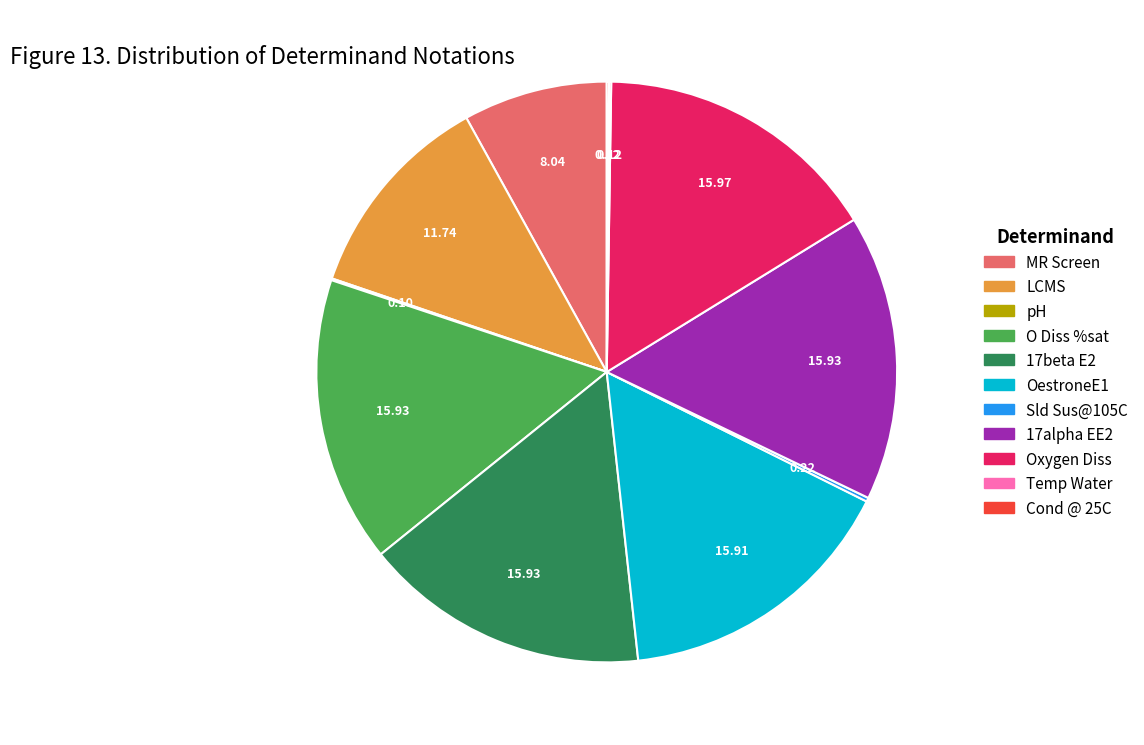

Is there any slice that represents more than half of the pie?

No